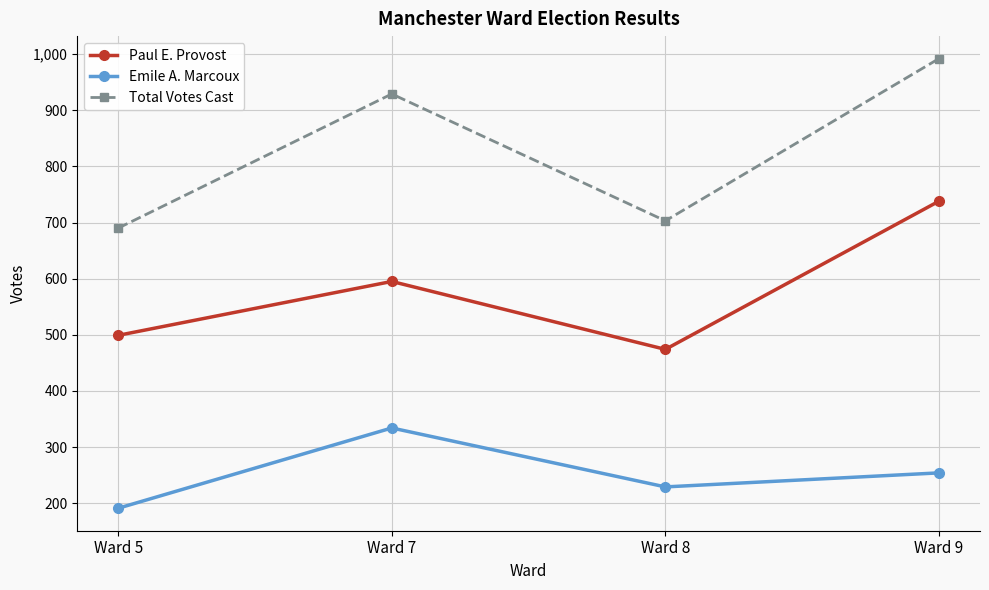

How many values in the Emile A. Marcoux series are below 254?

2